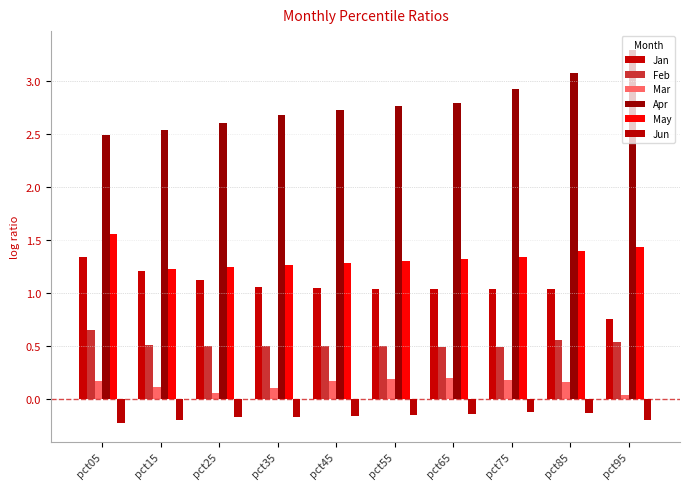

What are all the series names shown in the legend?

Jan, Feb, Mar, Apr, May, Jun